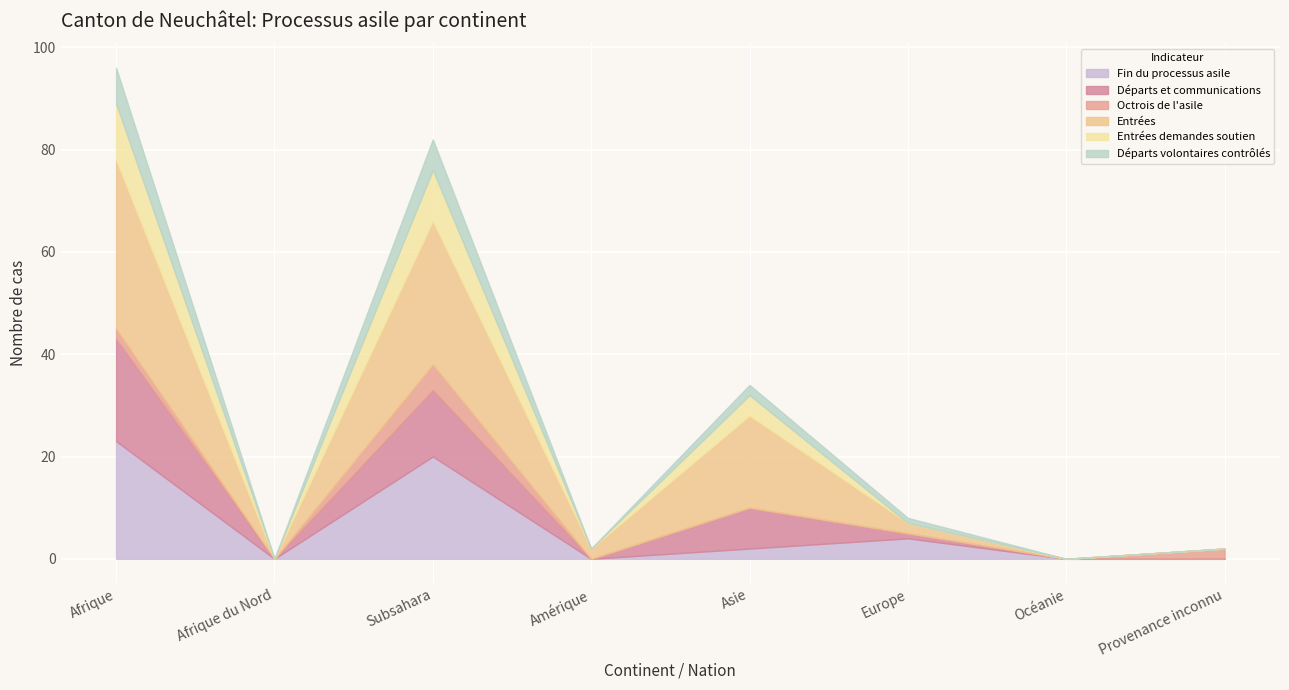

Does the chart display data point markers on the line(s)?

No